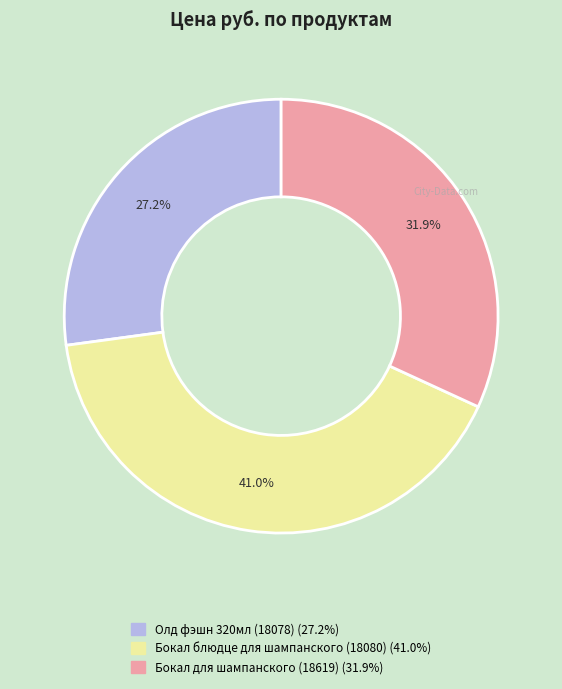

To the nearest percent, what is the difference between the largest and smallest slice percentages?

14%